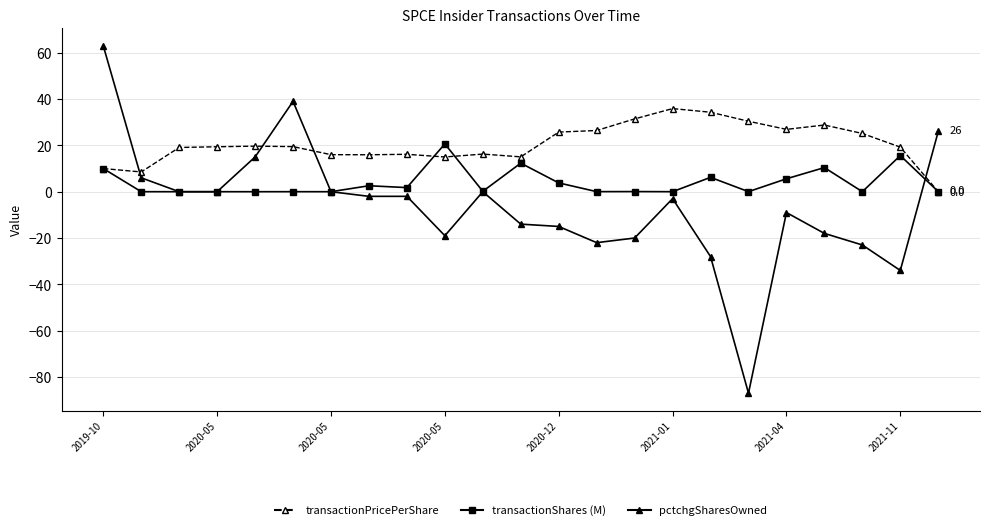

What is the value of the pctchgSharesOwned point at the 1st from the left?

63.0